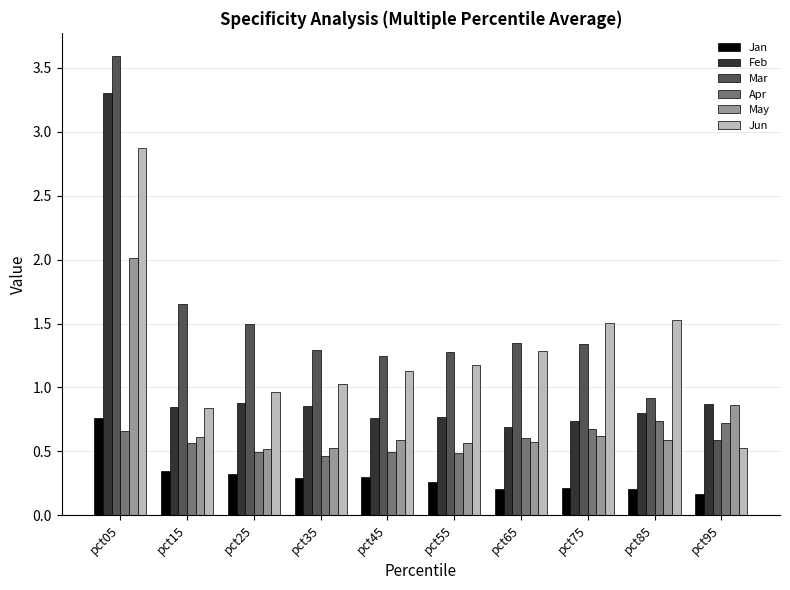

Are the bars grouped side by side (vs. stacked)?

Yes